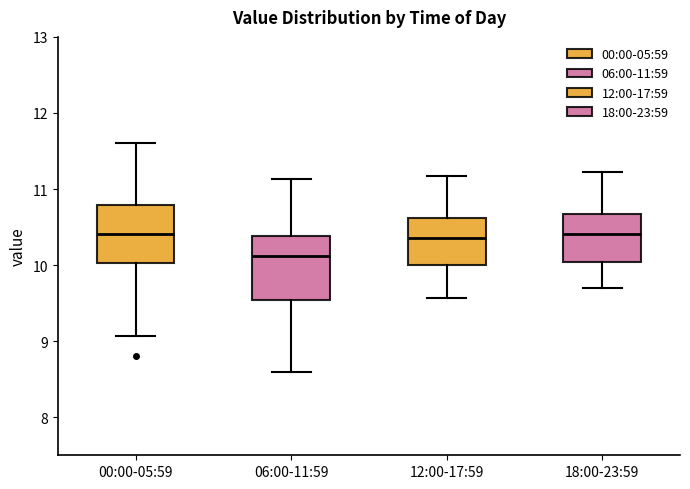

Where is the lower edge of the box for 06:00-11:59 on the y-axis? The values are not printed on the chart, so give them approximately, as read against the axis.

9.5